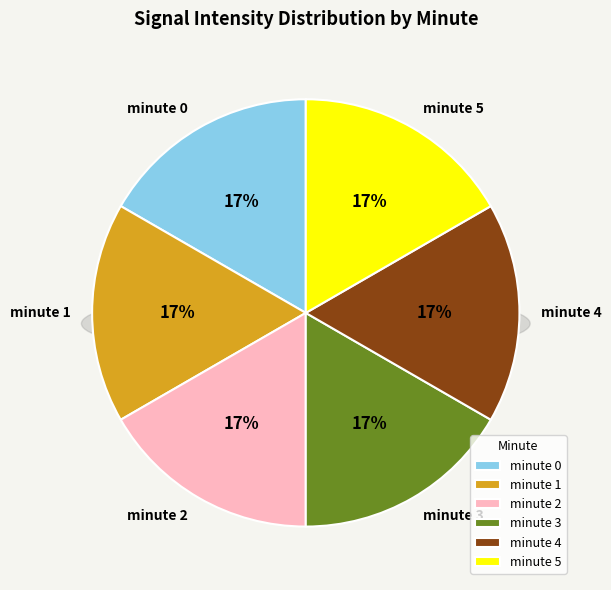

Does any single category account for the majority?

No